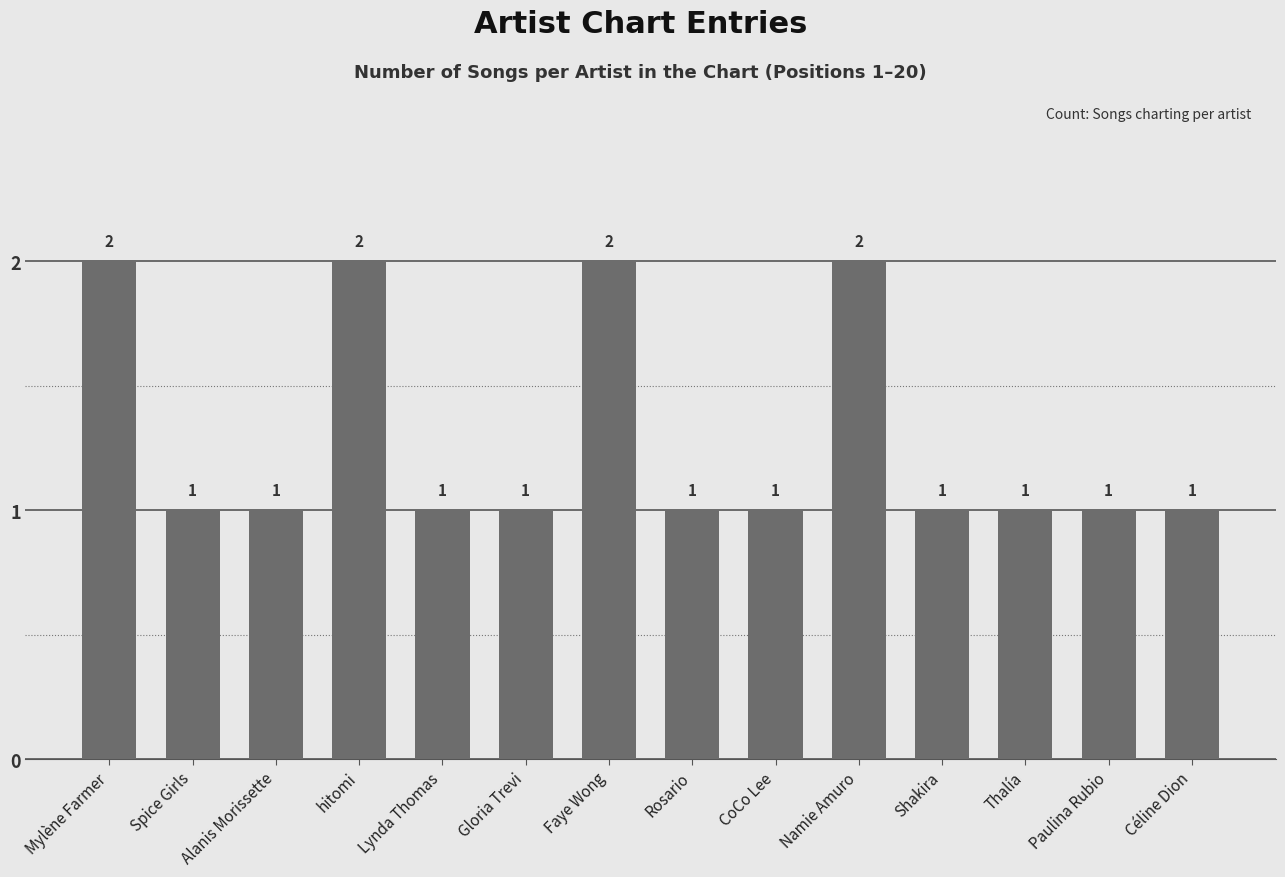

What position from the right is Rosario?

7